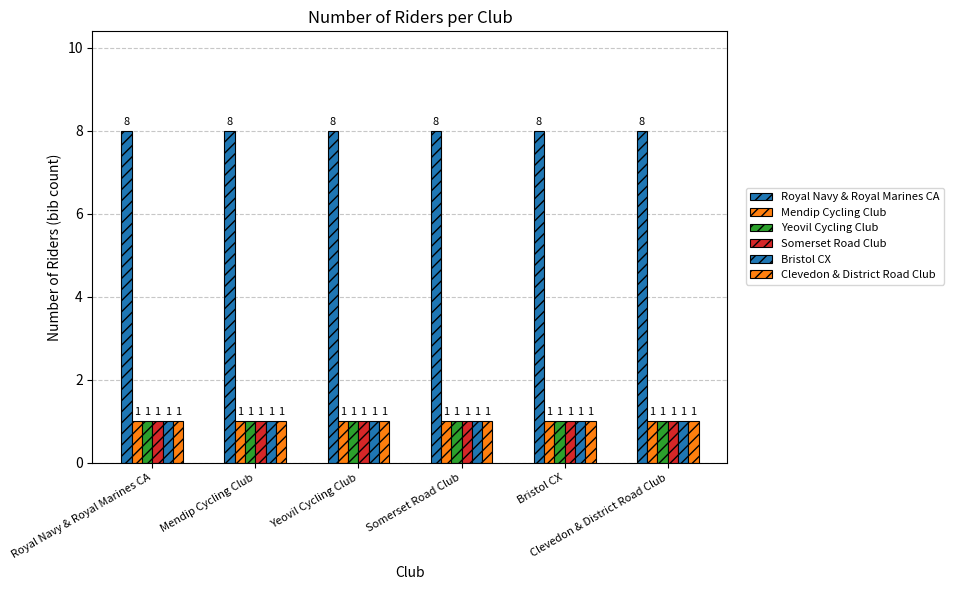

Which category has the lowest value in the Royal Navy & Royal Marines CA series?

Royal Navy & Royal Marines CA